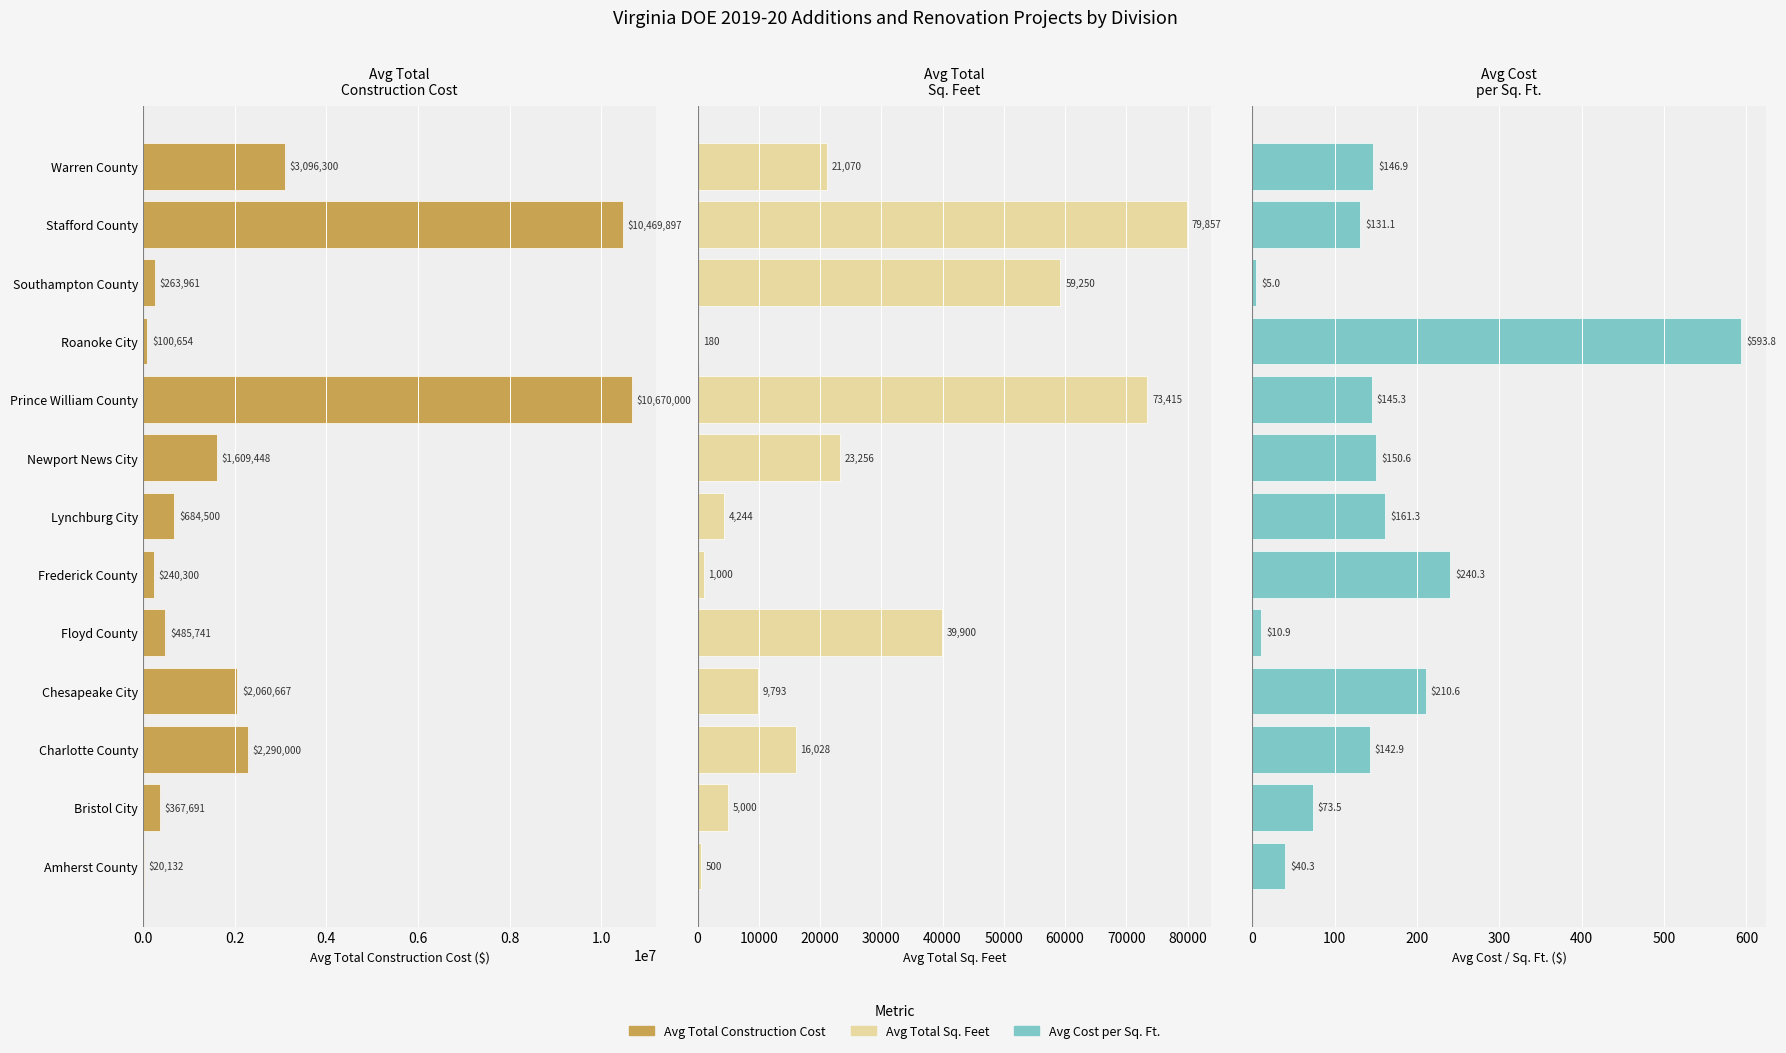

Is it true that Avg Total Construction Cost equals 26039.5 at Roanoke City?

False